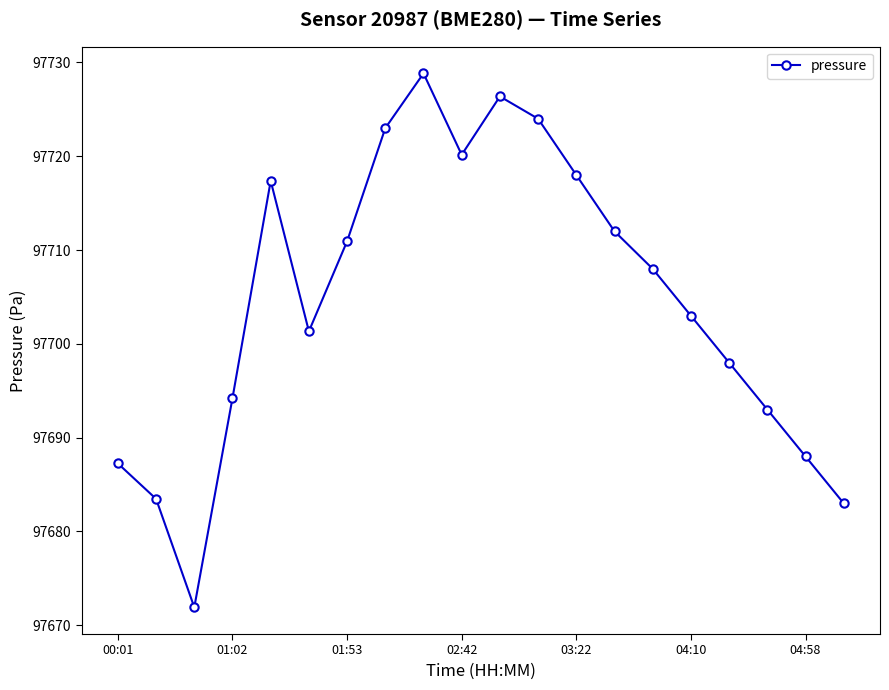

What is the minimum value shown in the chart?

97671.9